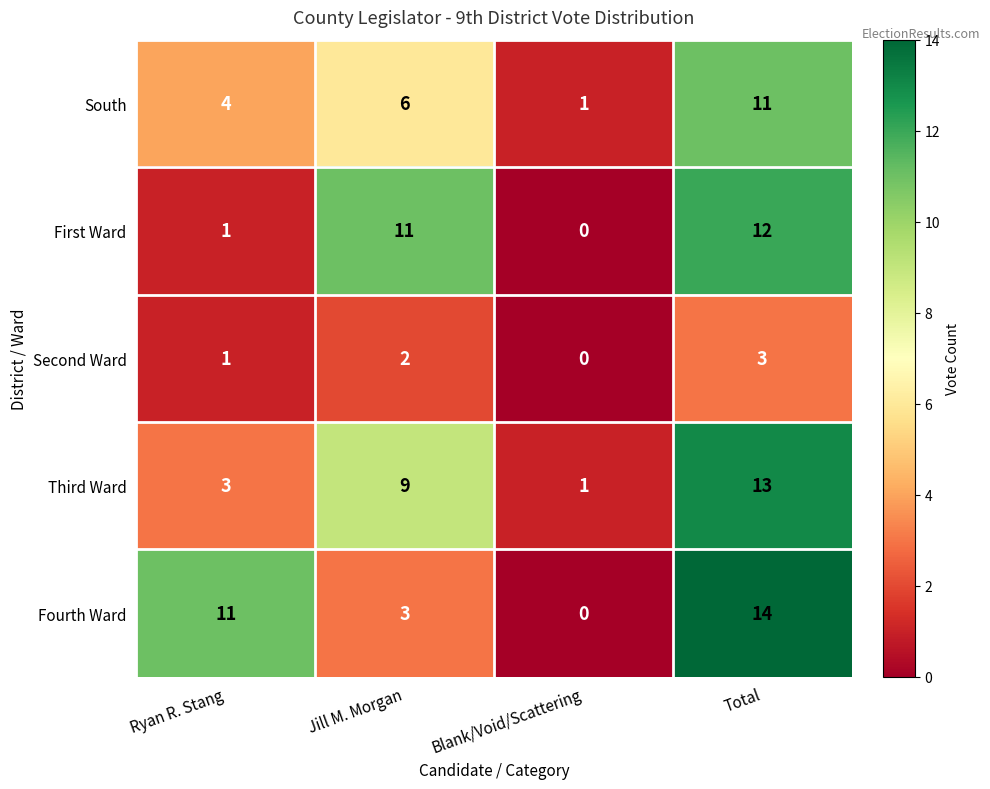

What is the difference between the maximum and minimum values in the Fourth Ward series?

14